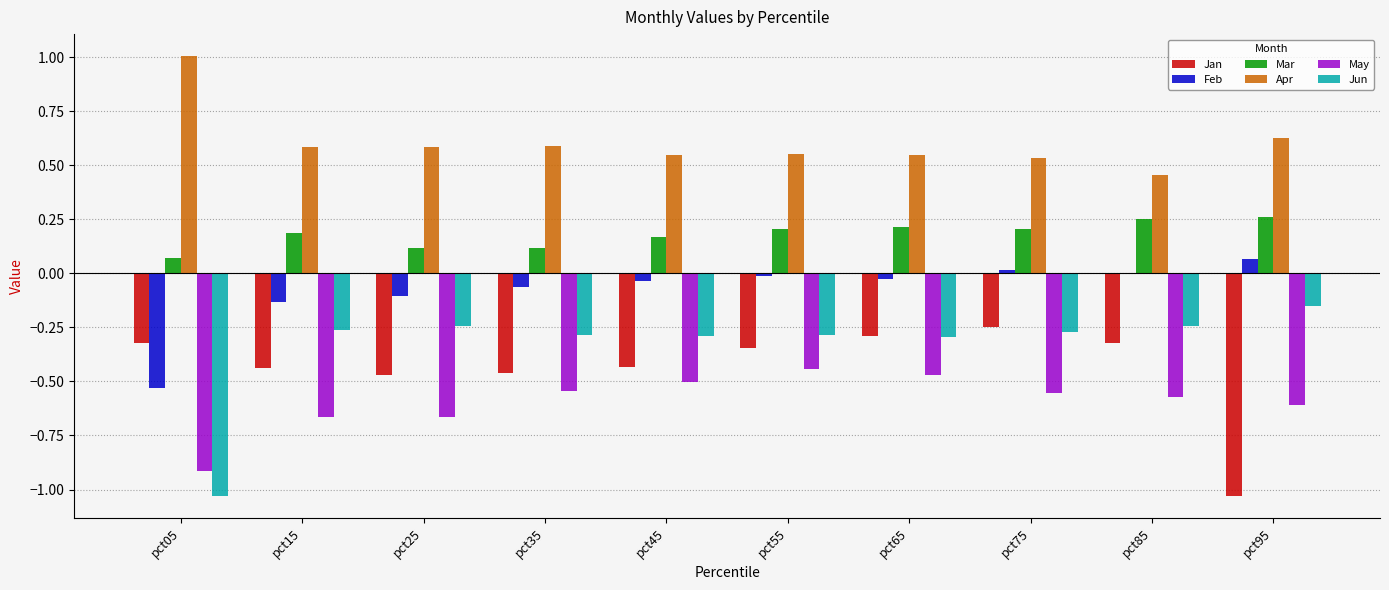

What is the maximum value shown in the chart?

1.0